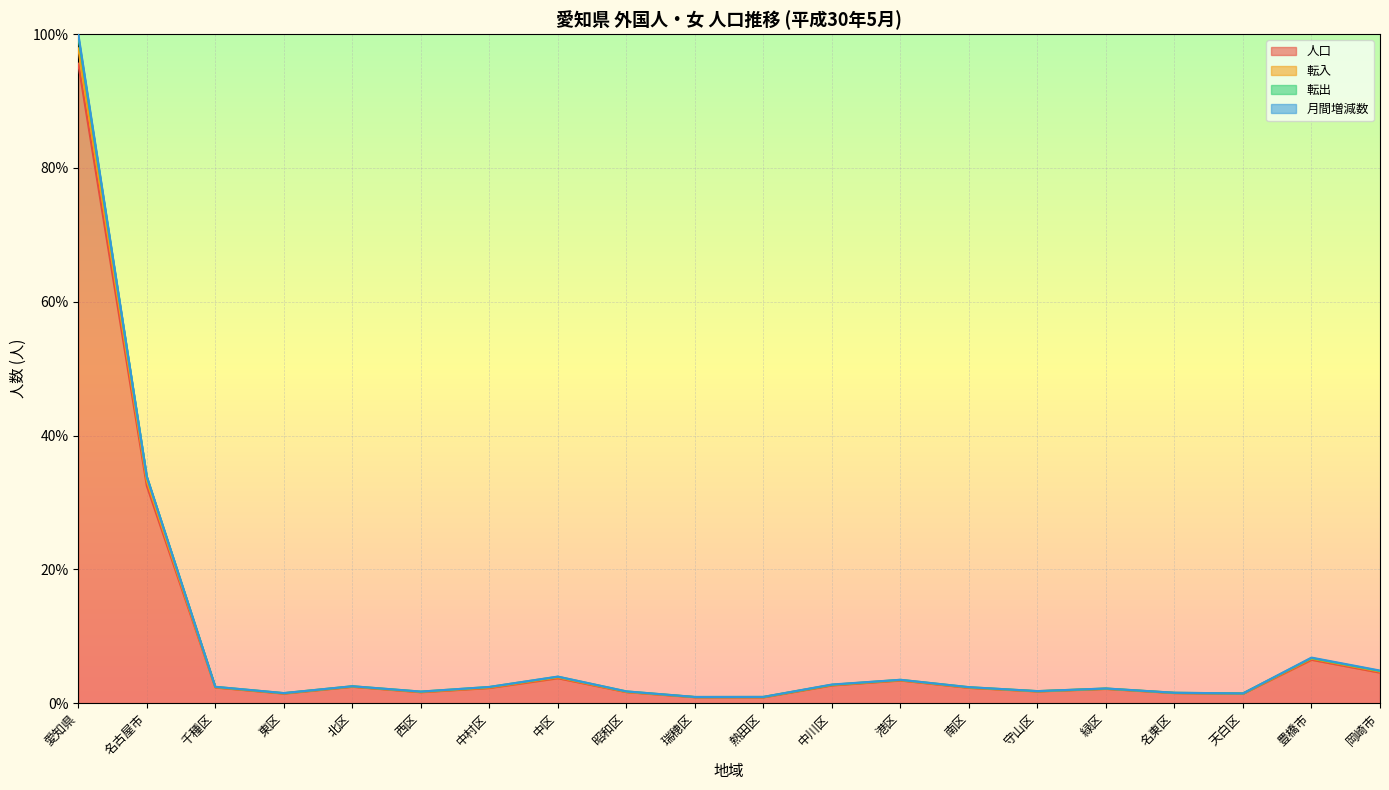

True or false: 人口 and 転出 cross at least once.

False